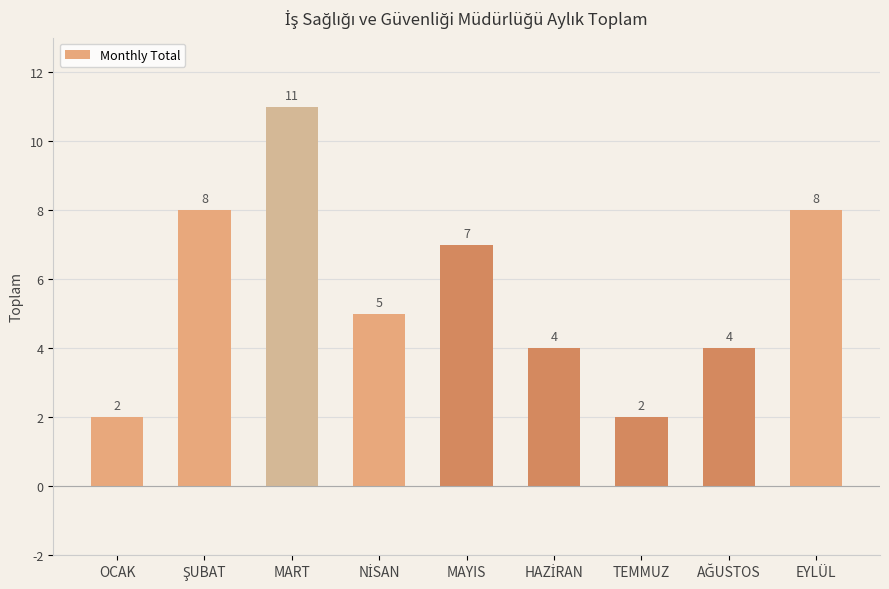

What is the label of the 3rd bar from the left?

MART